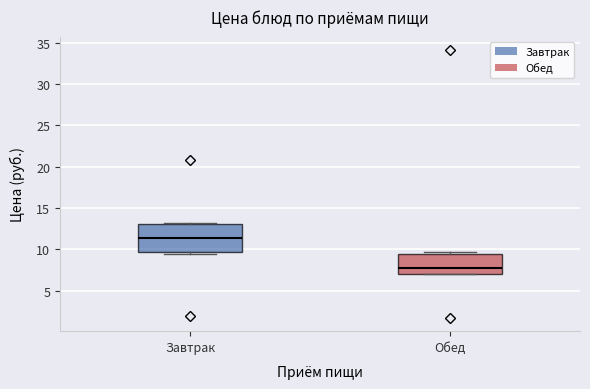

Which box has the highest median line?

Завтрак